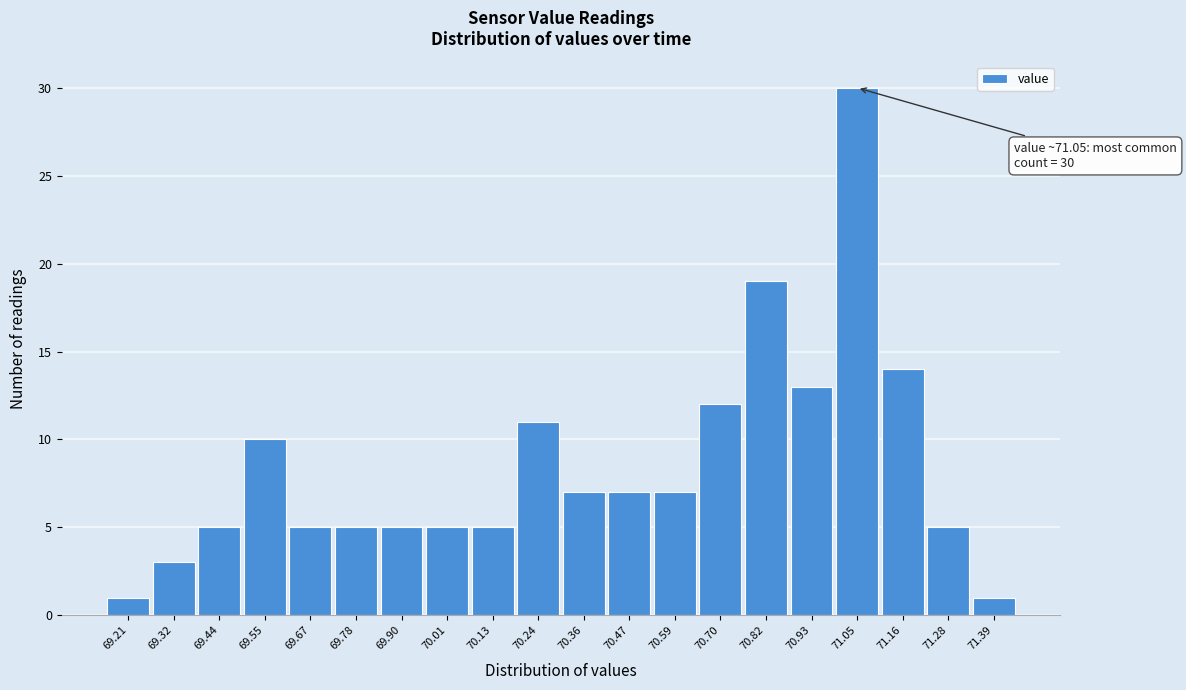

Which range on the x-axis has the tallest bar?

70.990 to 71.105